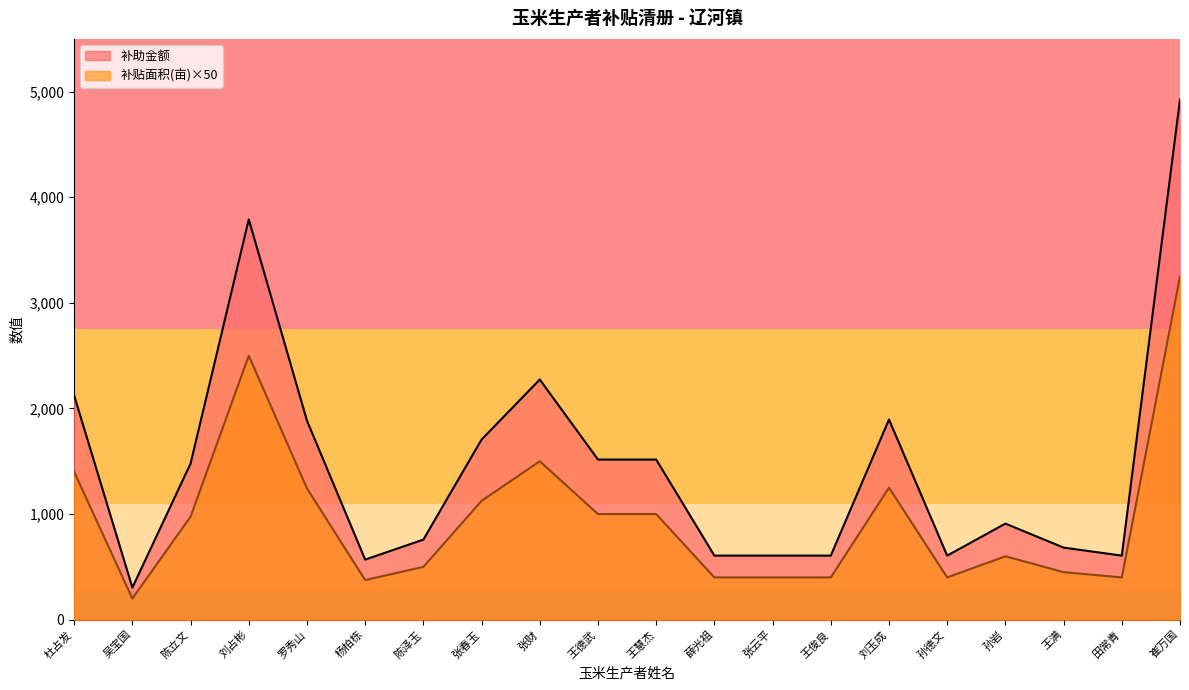

How many series are shown in this chart?

2